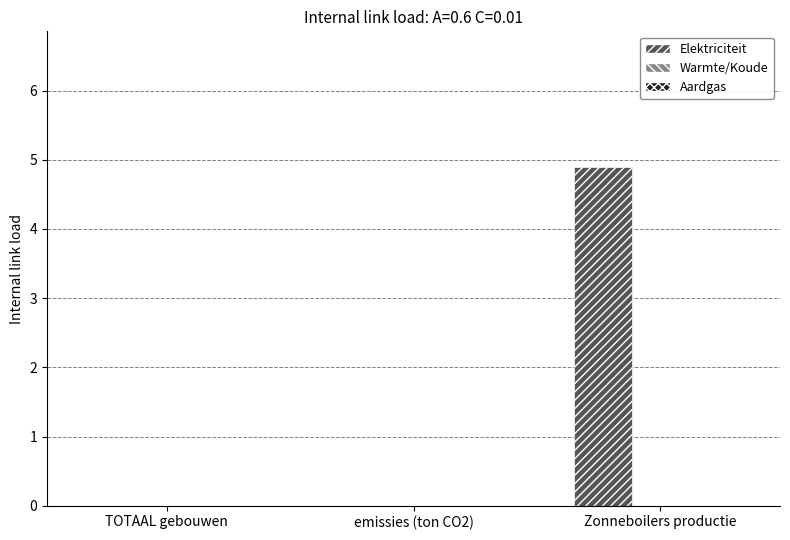

Is it true that the value at TOTAAL gebouwen is 0.0?

True